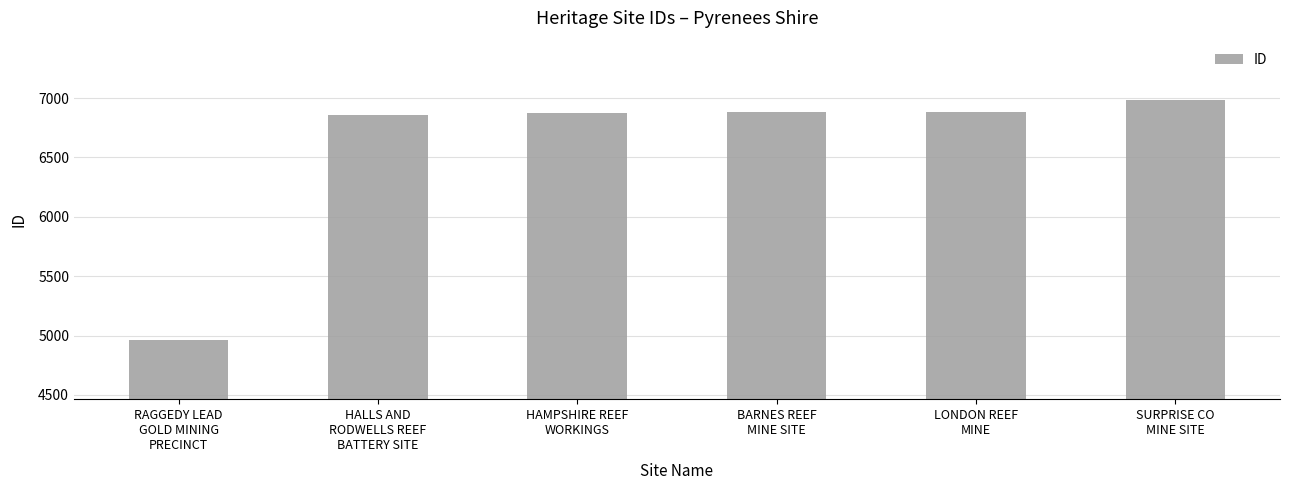

What is the label of the 1st bar from the right?

SURPRISE CO
MINE SITE